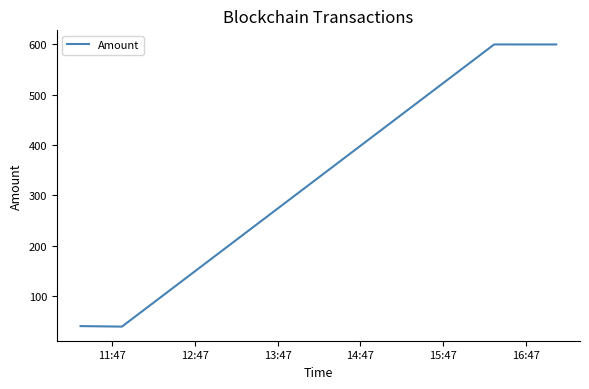

What is the minimum value shown in the chart?

39.3